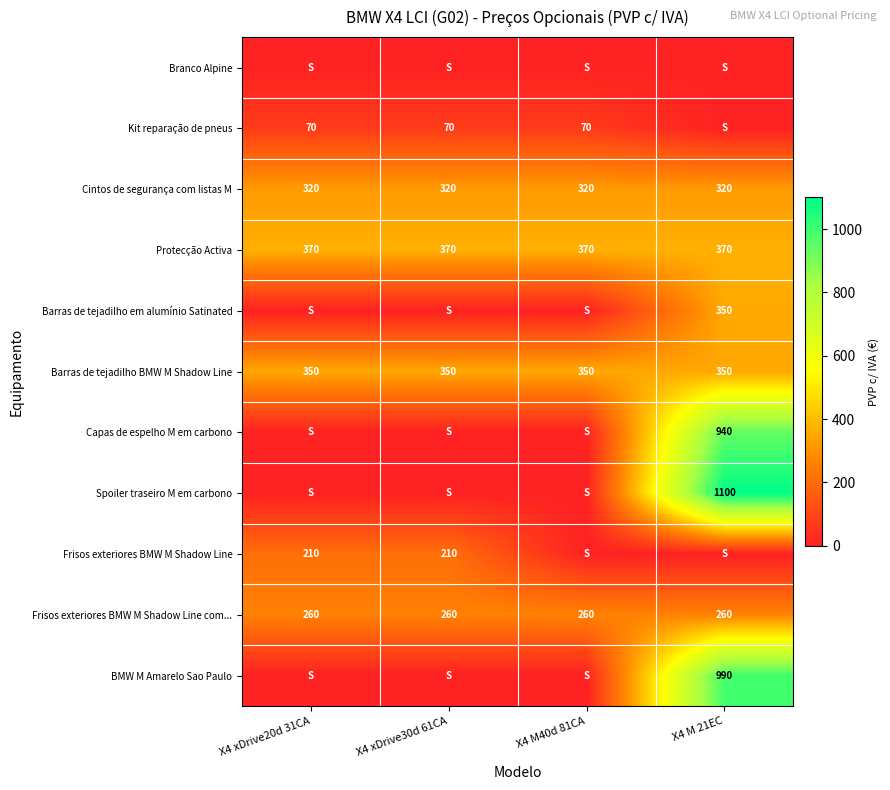

What is the sum of the Frisos exteriores BMW M Shadow Line com... values at X4 M 21EC and X4 M40d 81CA?

520